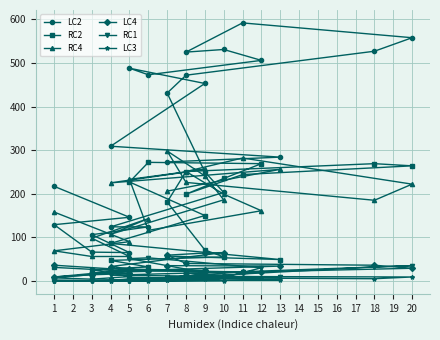

What are all the series names shown in the legend?

LC2, RC2, RC4, LC4, RC1, LC3